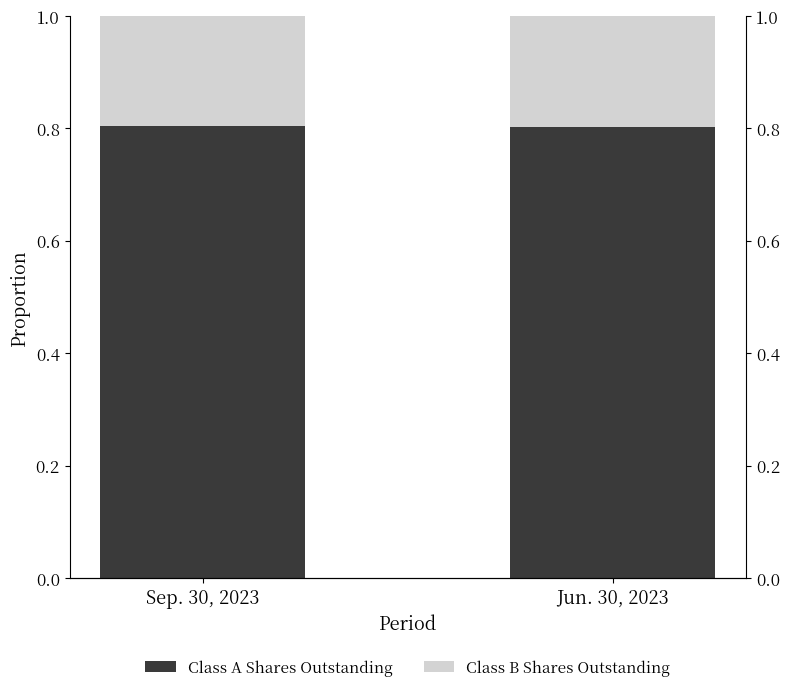

List the labels in order of Class B Shares Outstanding value, smallest first.

Sep. 30, 2023, Jun. 30, 2023